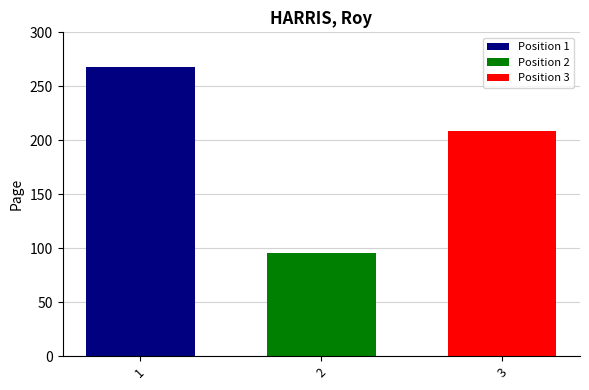

What is the difference between the highest and lowest values at 2?

172